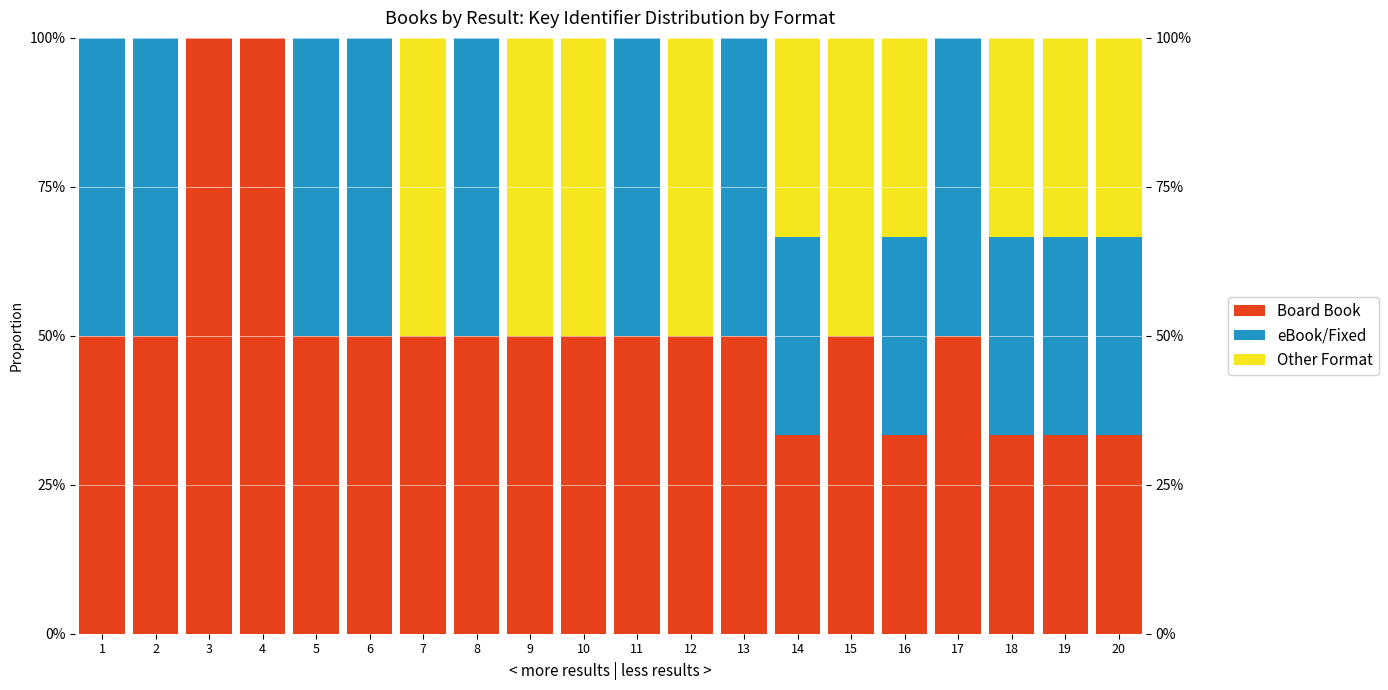

What is the difference between the second highest and minimum values in the Other Format series?

50.0